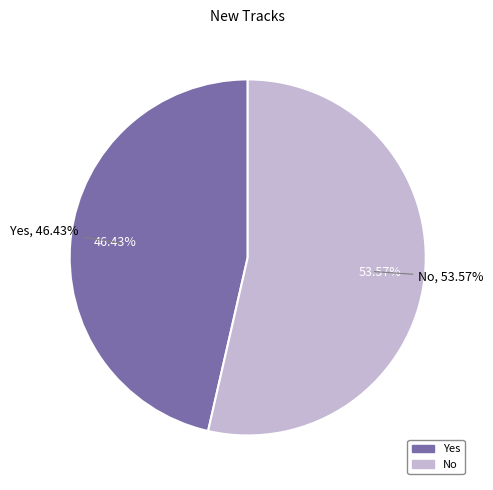

Rank the categories by value from lowest to highest.

Yes, No